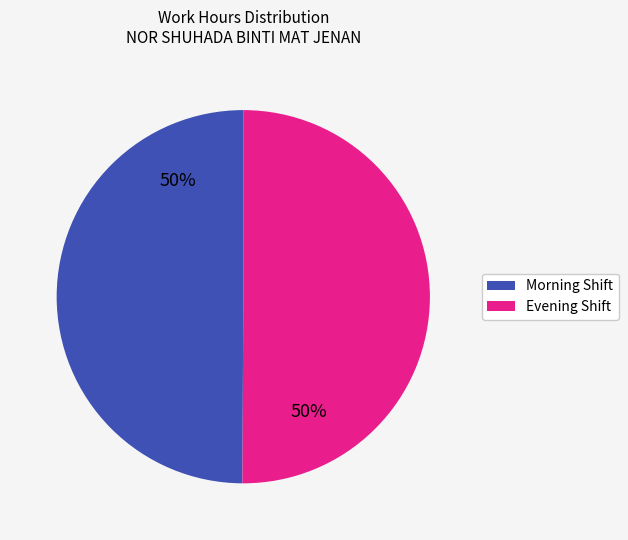

How many segments does this pie chart have?

2